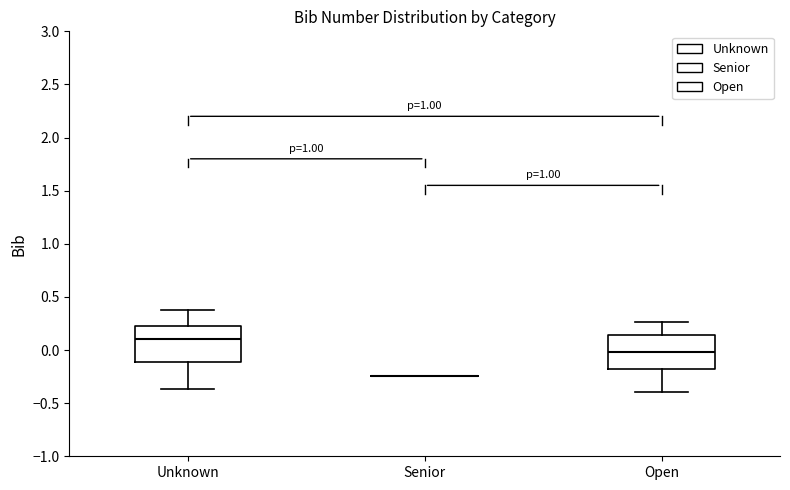

Reading left to right, read every box against the y-axis: the position of its median line, the range the box covers, and the ends of its whiskers. The values are not printed on the chart, so give them approximately, as read against the axis.

Unknown: median 0.10, box -0.10 to 0.25, whiskers -0.35 to 0.40
Senior: box collapsed to a line at -0.25, whiskers -0.25 to -0.25
Open: median 0.00, box -0.20 to 0.15, whiskers -0.40 to 0.25